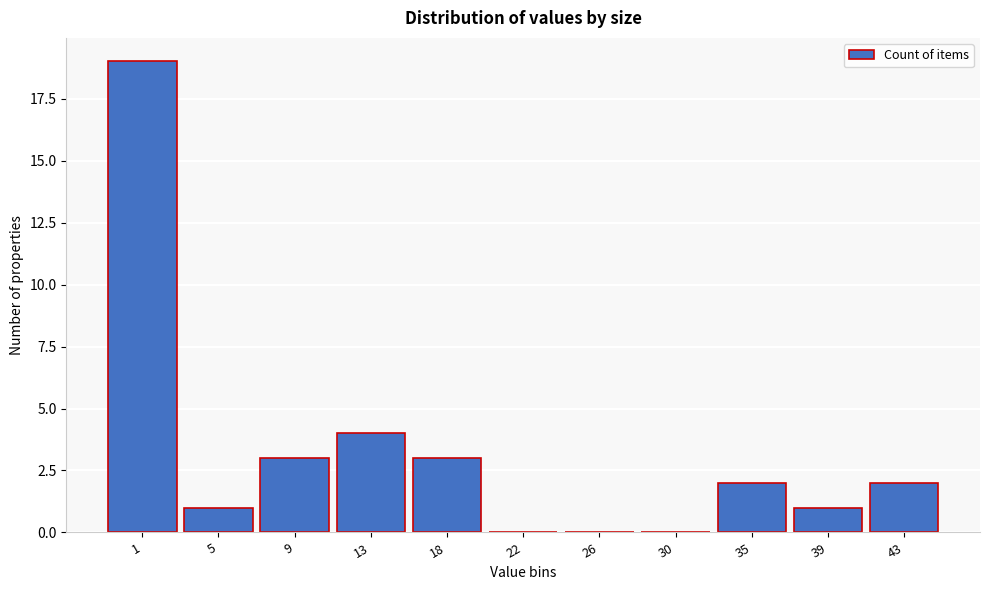

What value does the data have at 18, to the nearest 5?

5